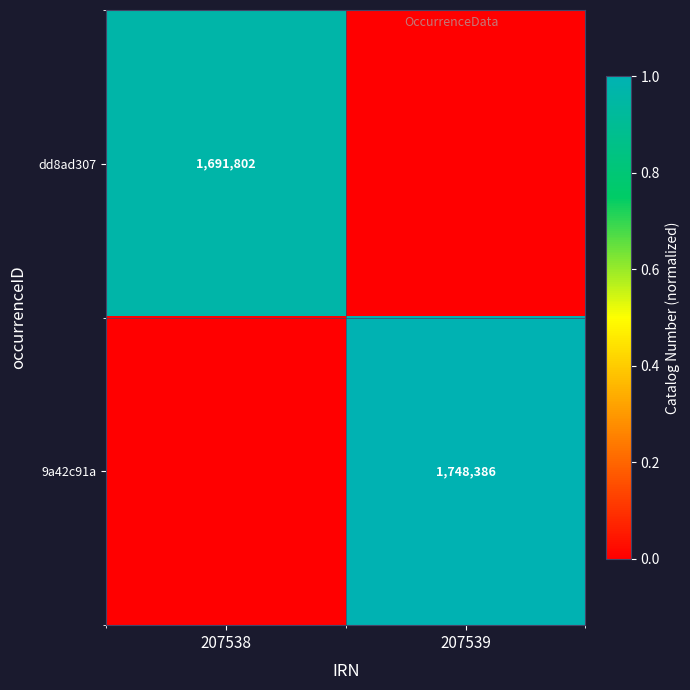

What is the total value across all series at 207538?

1.0